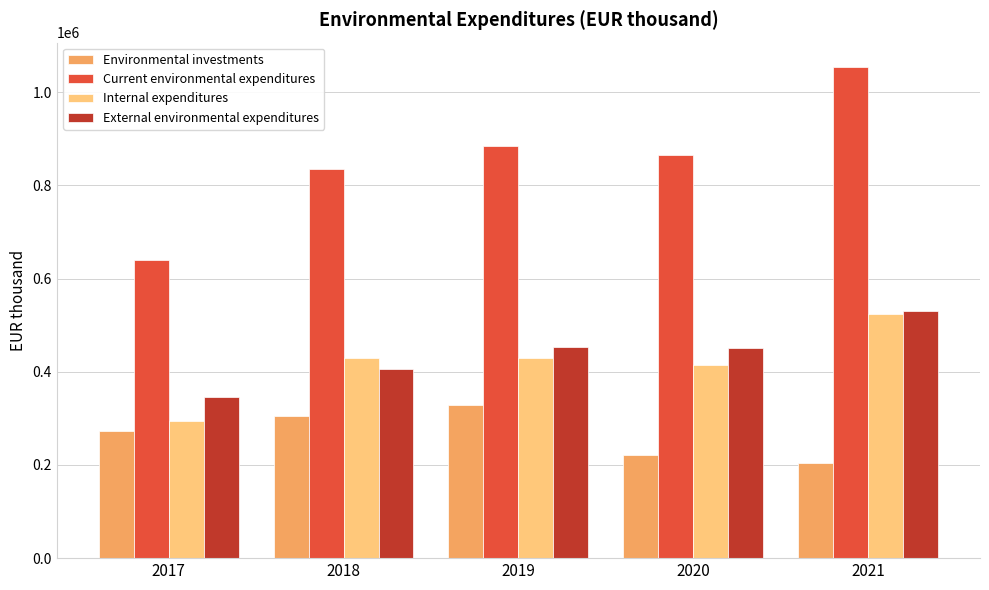

Which series changed the most between 2019 and 2021?

Current environmental expenditures